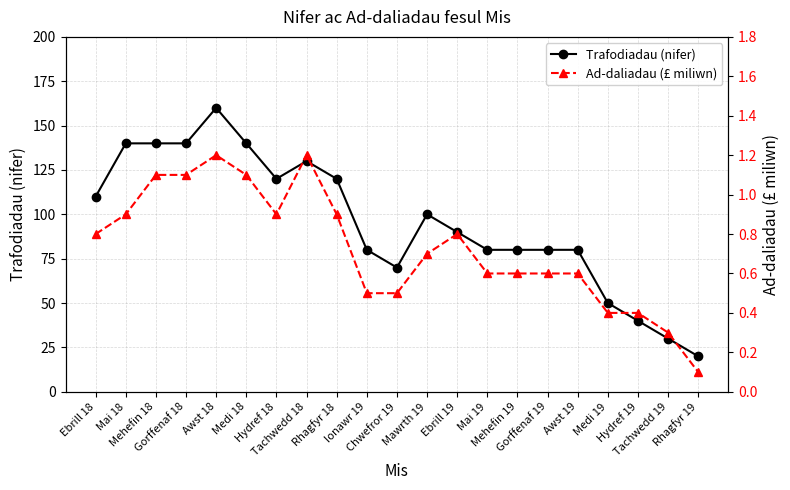

Which series has the largest range (max minus min)?

Trafodiadau (nifer)